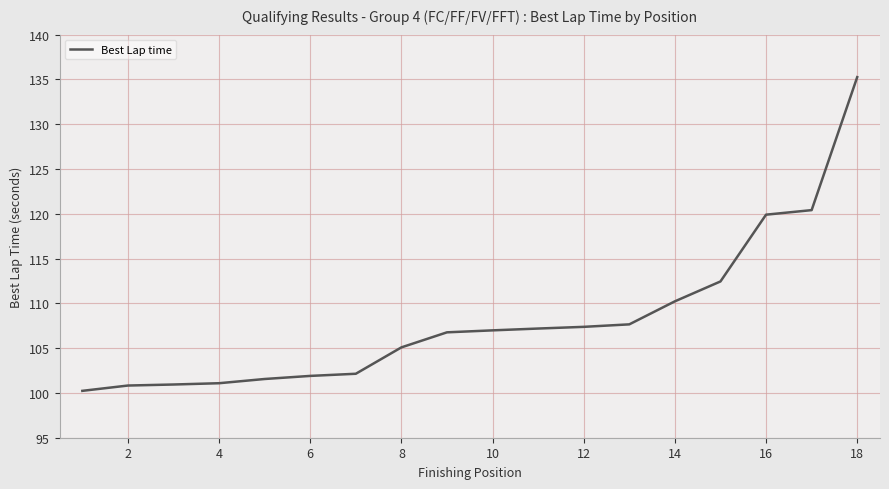

What is the greatest value displayed?

135.3